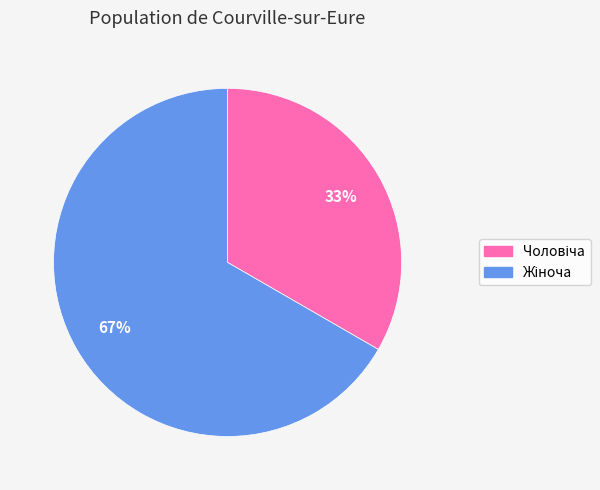

To the nearest percent, what is the average slice percentage?

50%